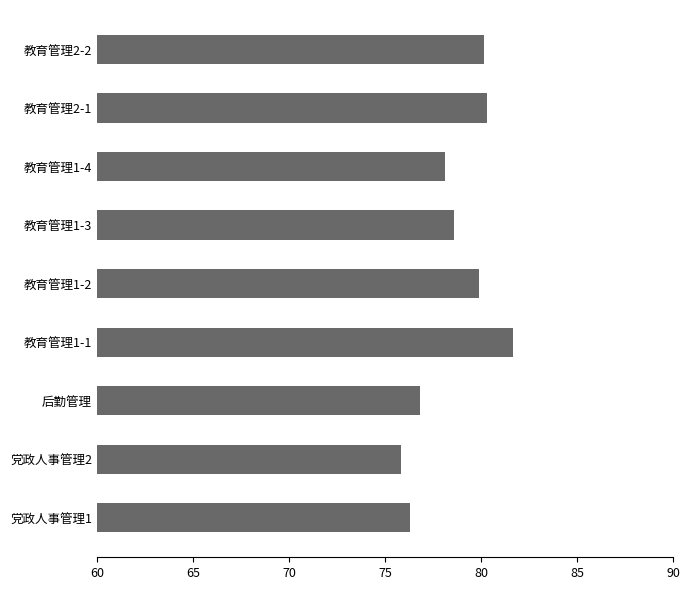

Reading top to bottom, list all the values displayed in this chart.

教育管理2-2=80.2	教育管理2-1=80.3	教育管理1-4=78.1	教育管理1-3=78.6	教育管理1-2=79.9	教育管理1-1=81.7	后勤管理=76.8	党政人事管理2=75.8	党政人事管理1=76.3